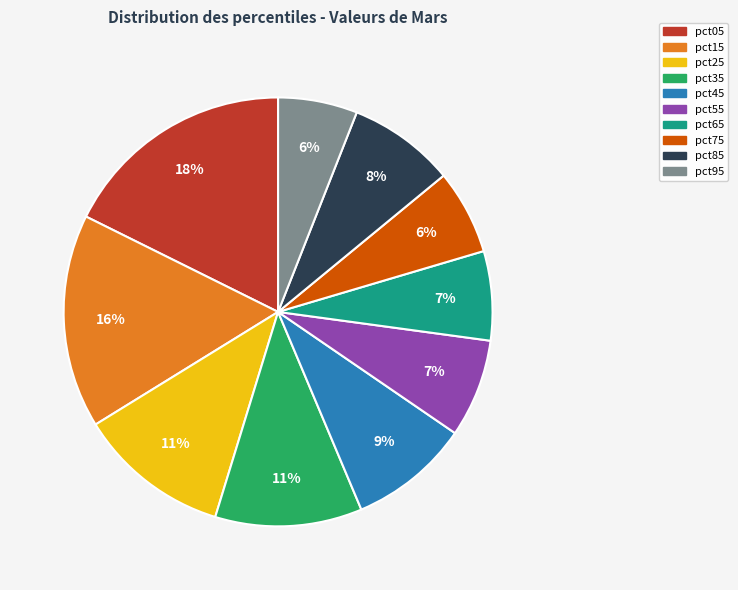

To the nearest percent, what is the average slice percentage?

10%